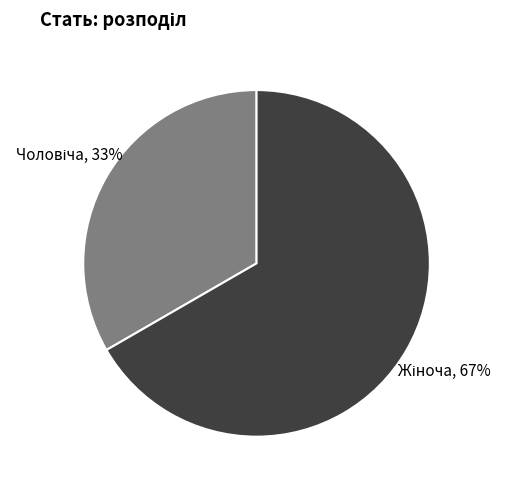

Is there a majority slice in this chart?

Yes